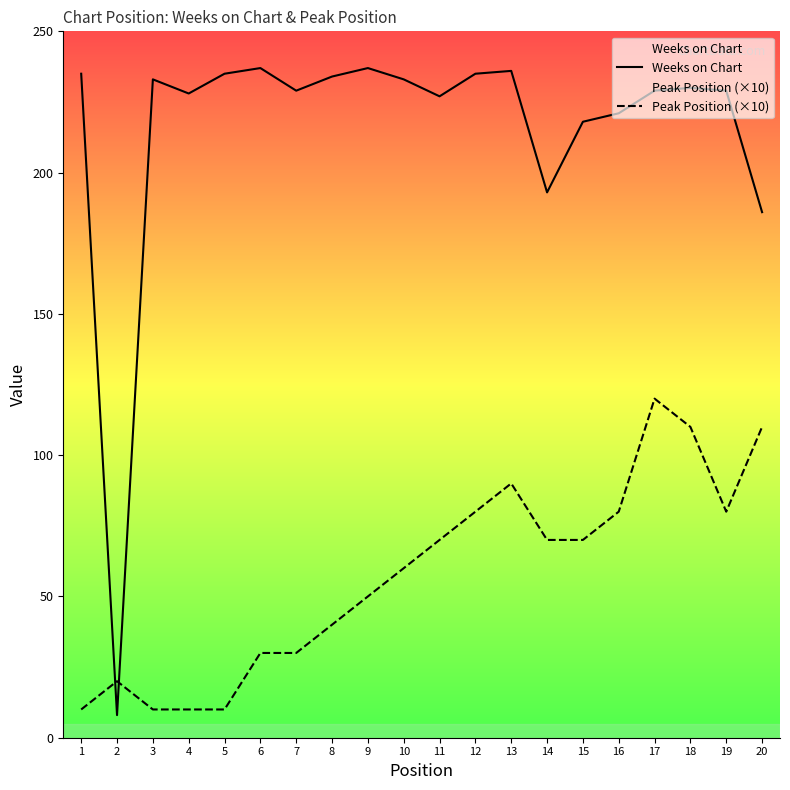

Rank the series at 10 from highest to lowest value.

Weeks on Chart, Peak Position (×10)